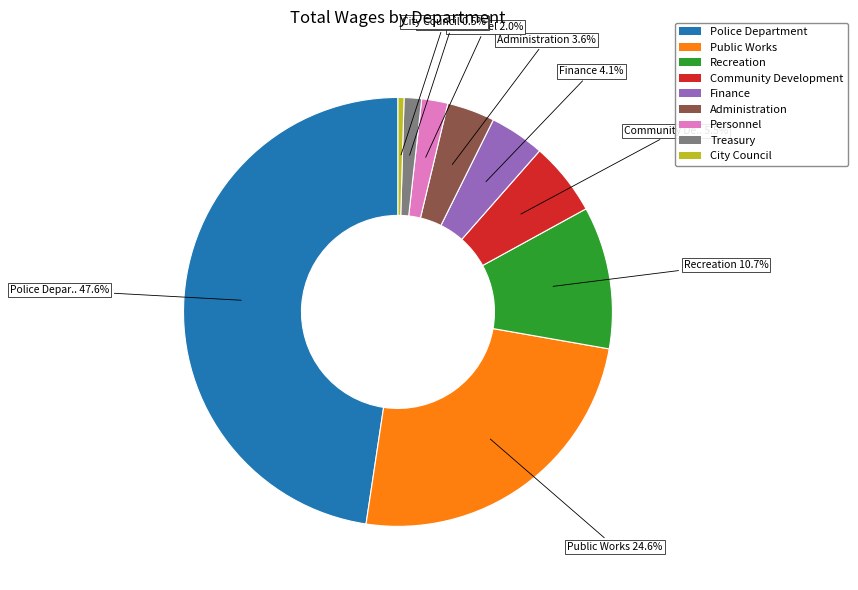

The Police Department slice represents 63% of the pie. True or false?

False